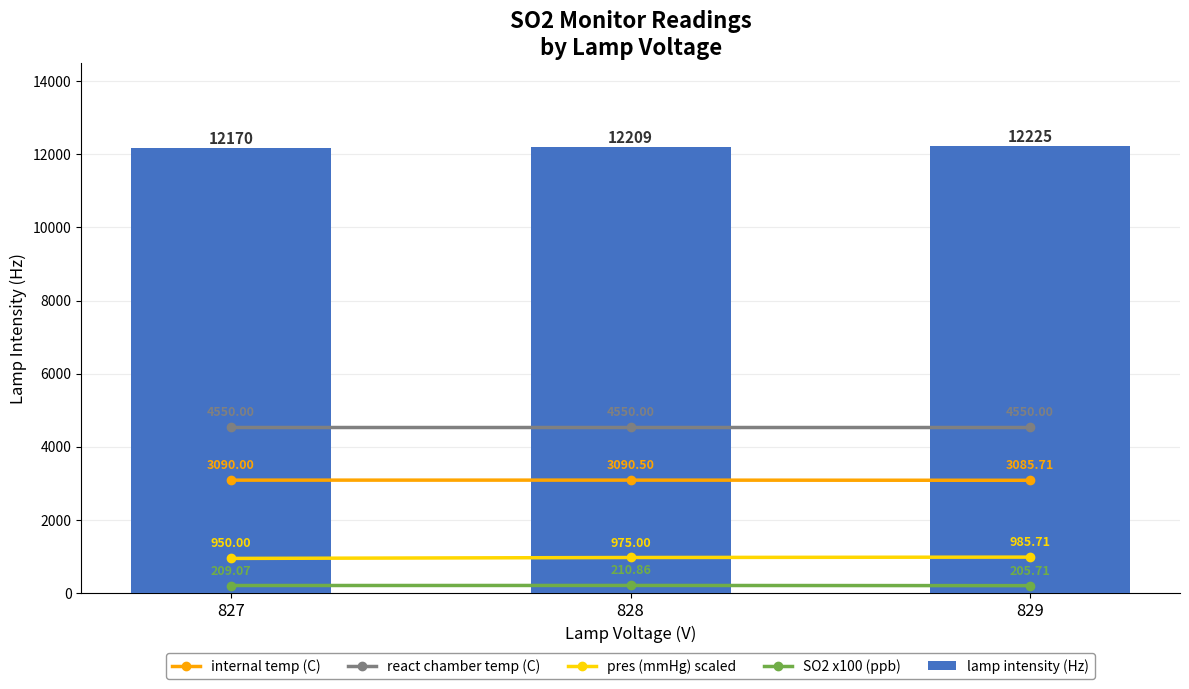

True or false: SO2 x100 (ppb) has a value of 338.6 at 829.

False